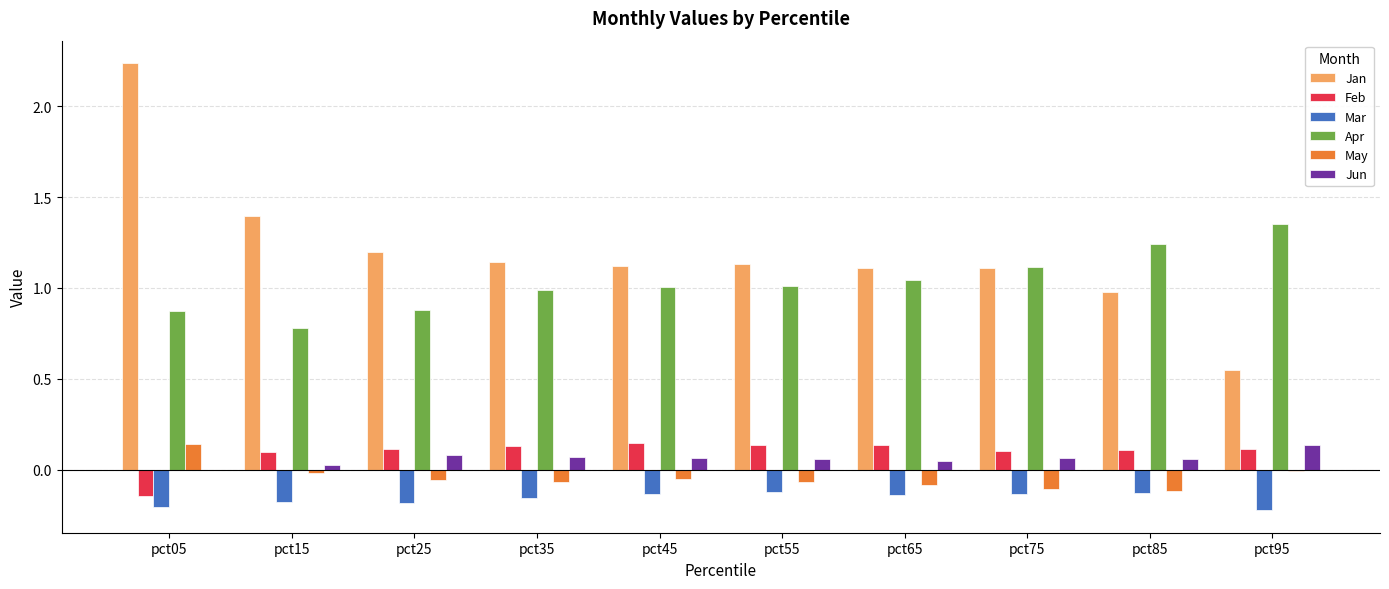

How many groups of bars are there?

10